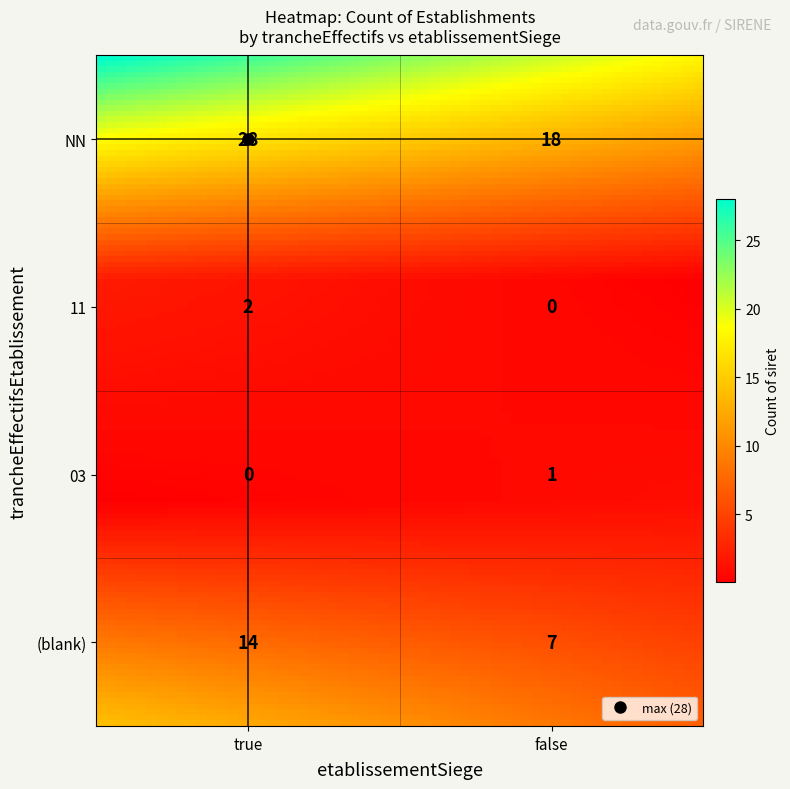

What is the spread (max minus min) of values at false?

18